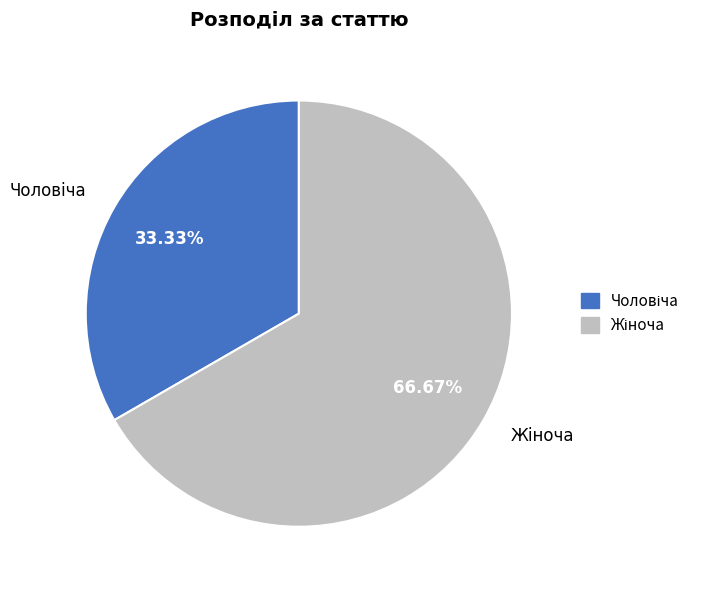

Is there any slice that represents more than half of the pie?

Yes